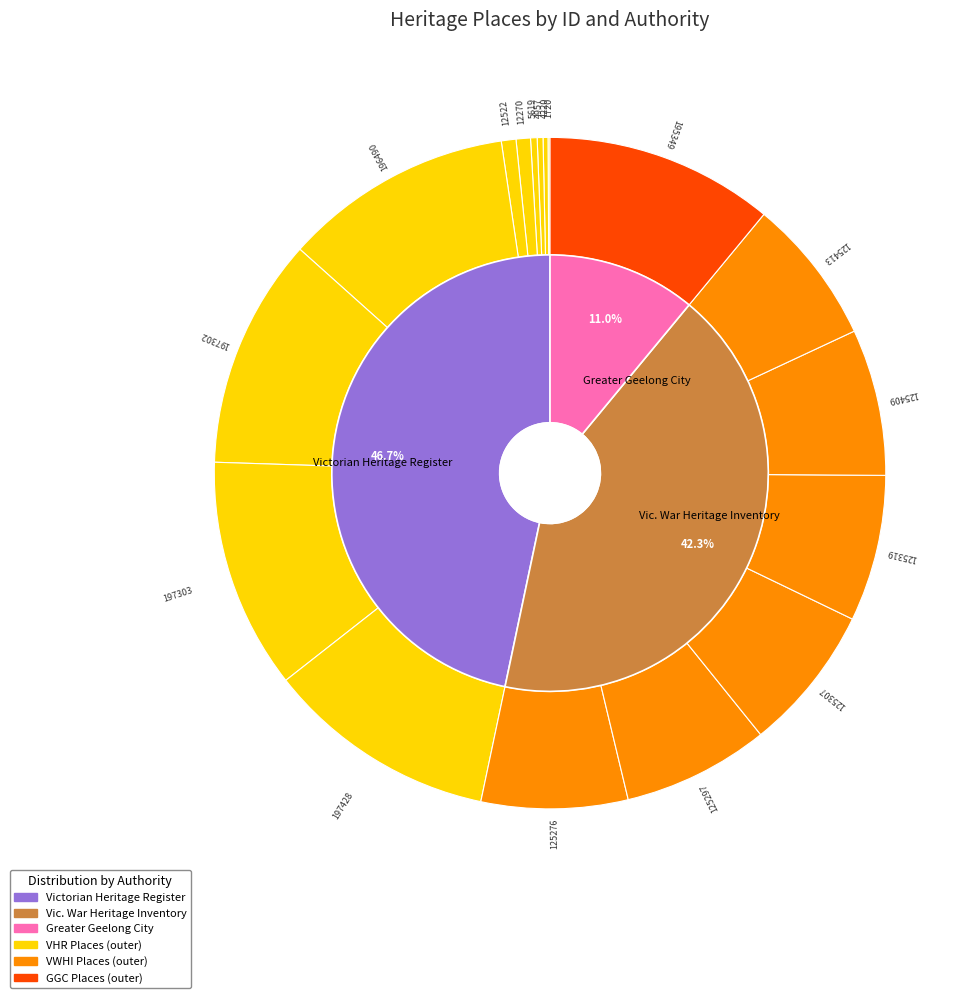

To the nearest percent, what is the average slice percentage?

6%